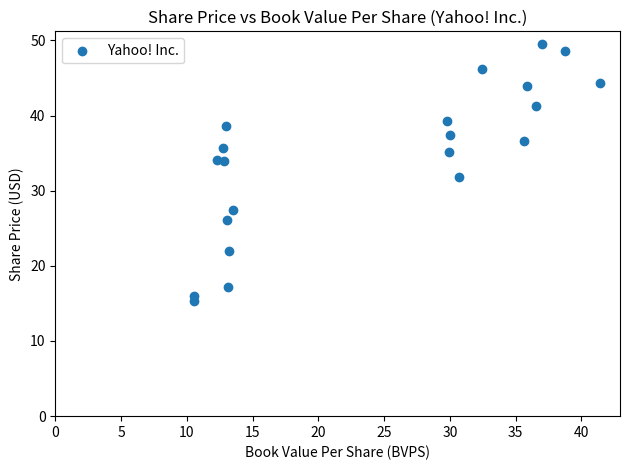

What is the range of X values (max minus min)?

30.9